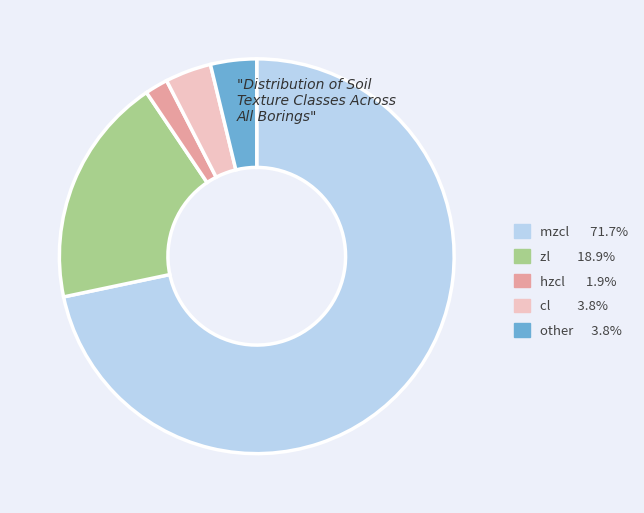

Combined, do mzcl 71.7% and zl 18.9% account for over 50%?

Yes